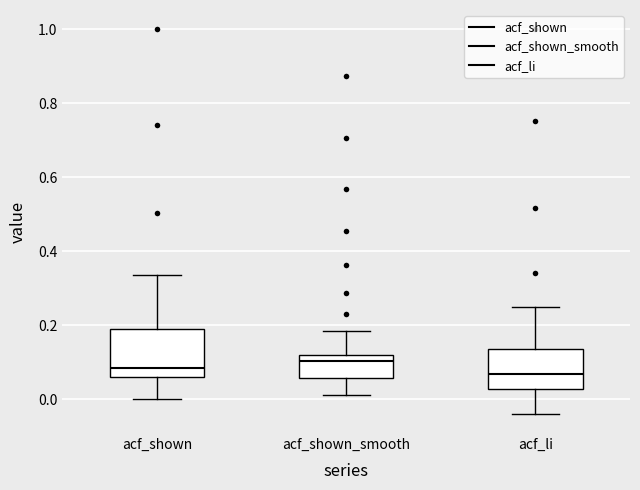

Which box is the tallest, from its lower edge to its upper edge?

acf_shown